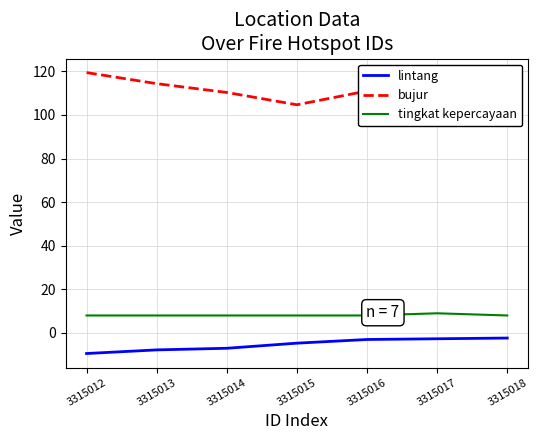

Reading left to right, extract all data points from this chart.

lintang: -9.5	-7.8	-7.0	-4.7	-3.0	-2.7	-2.4
bujur: 119.4	114.4	110.3	104.7	111.0	112.4	110.7
tingkat kepercayaan: 8.0	8.0	8.0	8.0	8.0	9.0	8.0